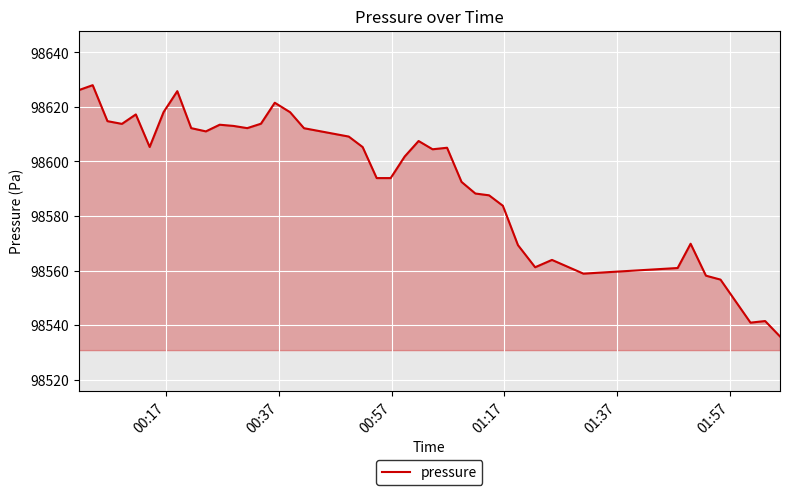

What is the maximum value shown in the chart?

98628.0